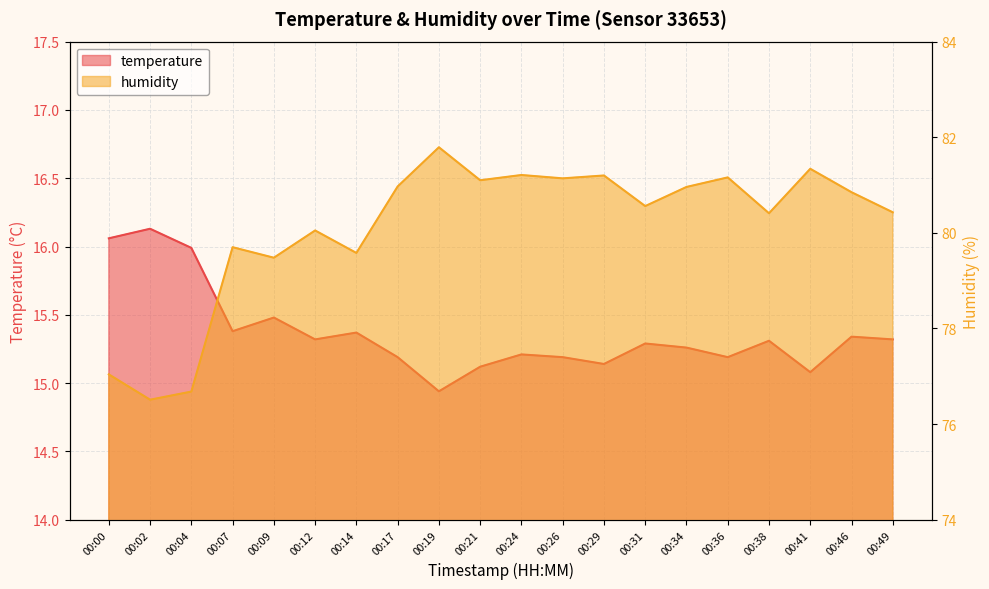

How many lines are shown in the chart?

2